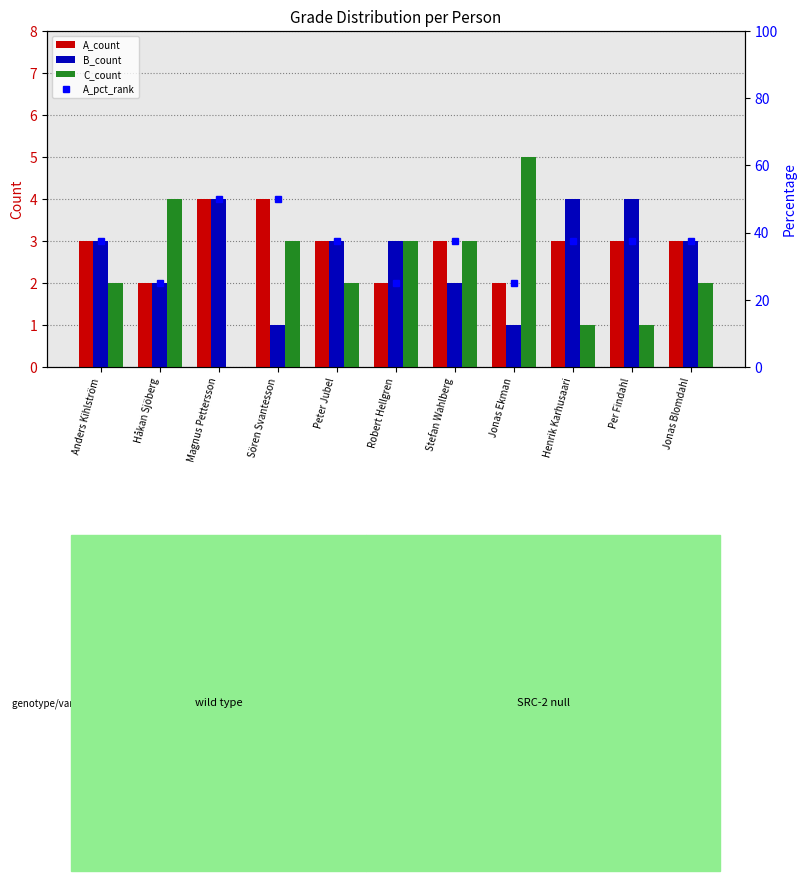

The value of B_count at Peter Jubel is 1.7. True or false?

False